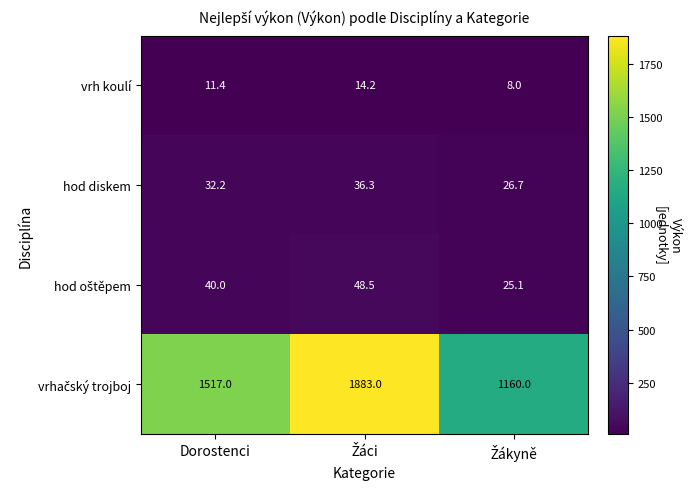

What is the total value across all series at Dorostenci?

1600.6